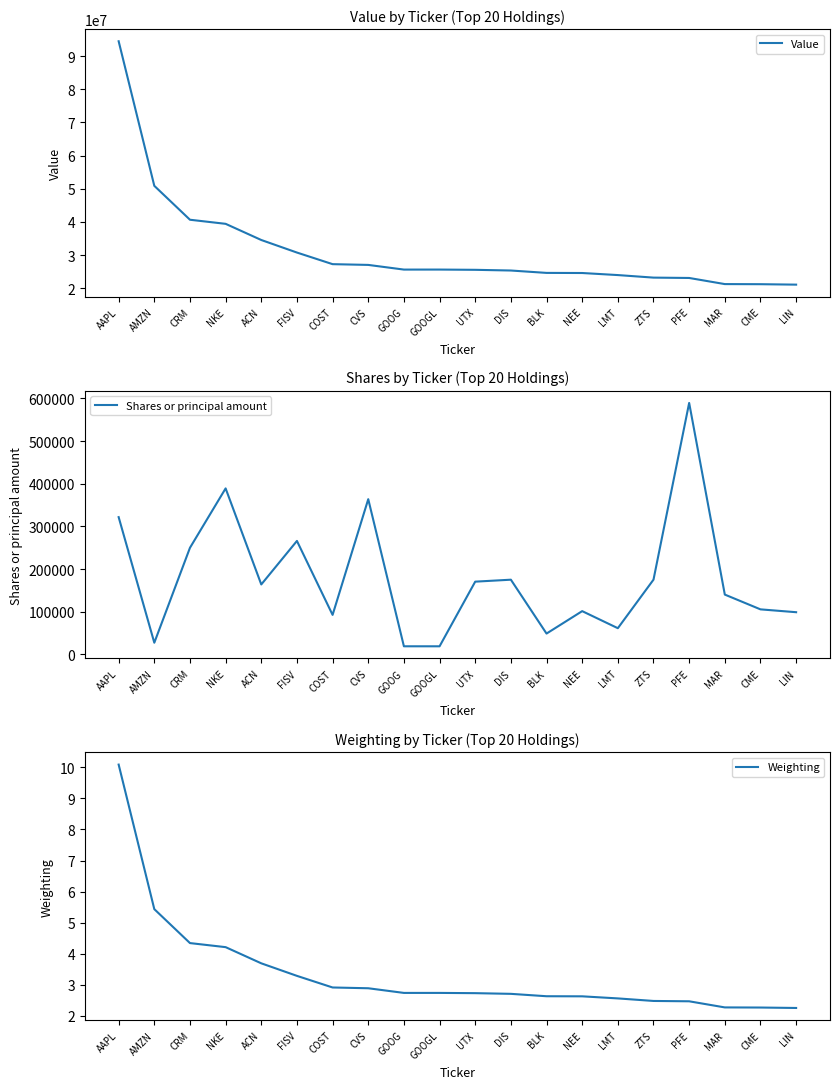

Reading left to right, extract all data points from this chart.

Value: 94475000.0	50875000.0	40648000.0	39415000.0	34539000.0	30754000.0	27254000.0	27026000.0	25617000.0	25622000.0	25547000.0	25336000.0	24619000.0	24584000.0	23962000.0	23195000.0	23089000.0	21244000.0	21210000.0	21078000.0
Shares or principal amount: 321725.0	27532.0	249929.0	389046.0	164026.0	265969.0	92726.0	363791.0	19160.0	19129.0	170585.0	175177.0	48973.0	101520.0	61539.0	175254.0	589286.0	140291.0	105669.0	99005.0
Weighting: 10.1	5.4	4.3	4.2	3.7	3.3	2.9	2.9	2.7	2.7	2.7	2.7	2.6	2.6	2.6	2.5	2.5	2.3	2.3	2.3